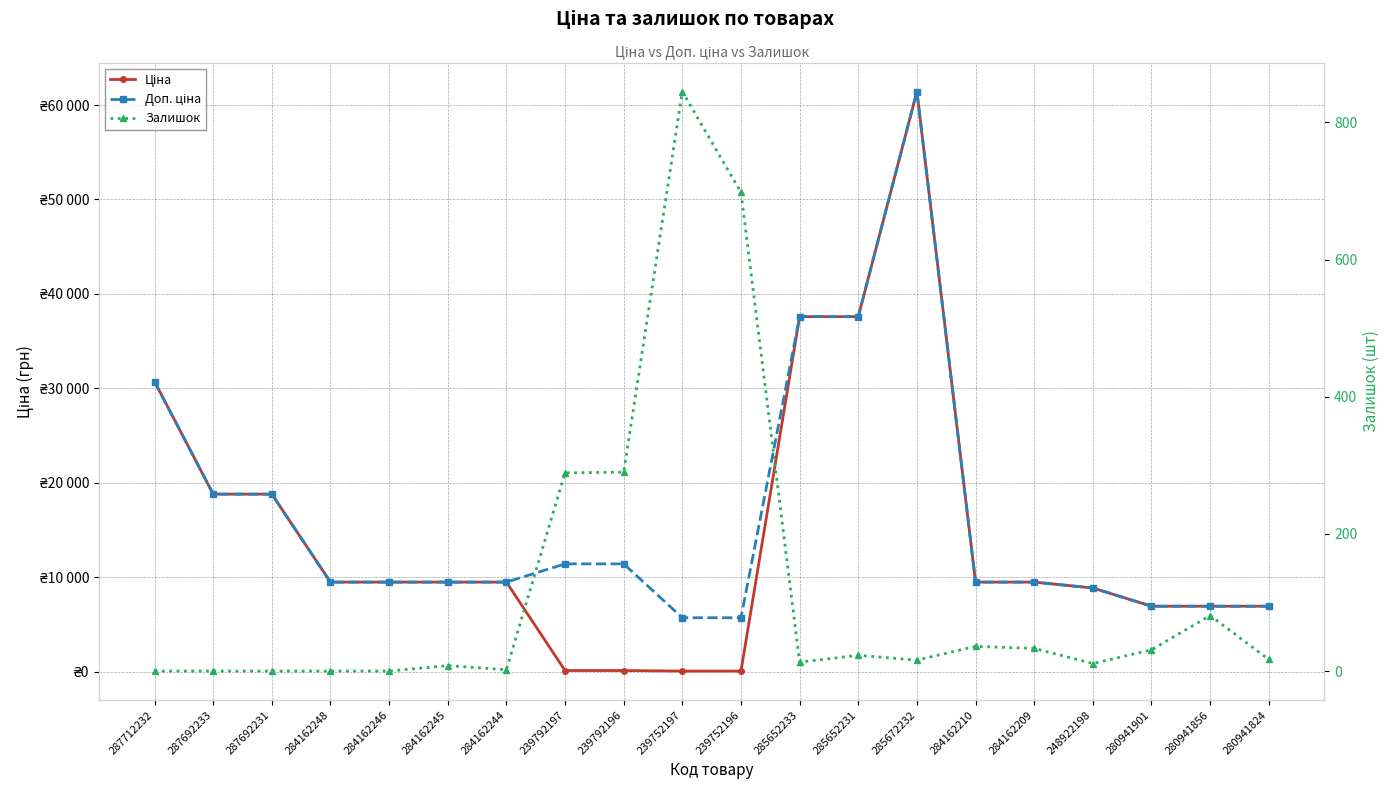

Which category has the highest value in the Залишок series?

239752197